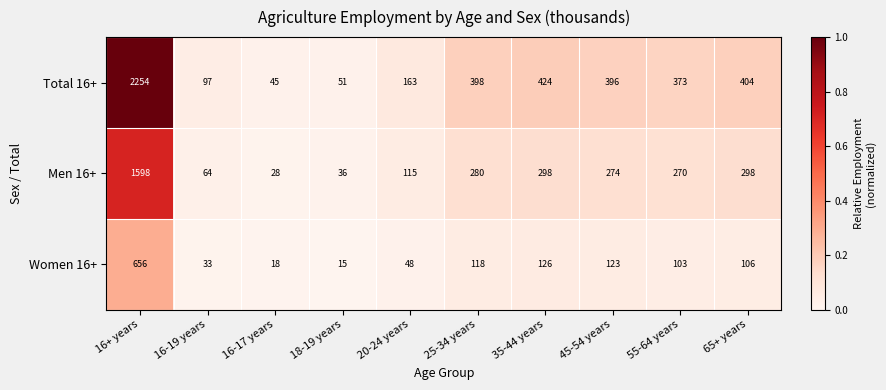

How many categories are shown in the chart?

10